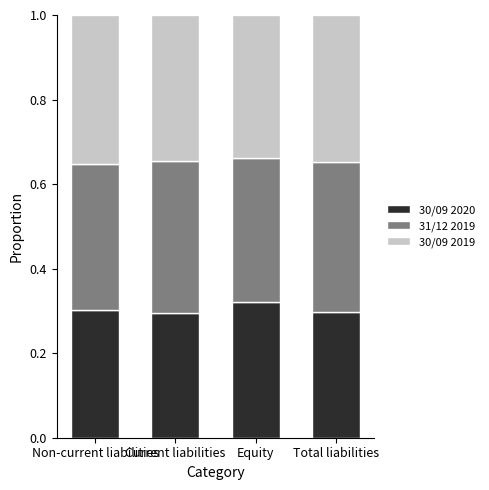

What is the sum of the 30/09 2020 values at Equity and Non-current liabilities?

0.6